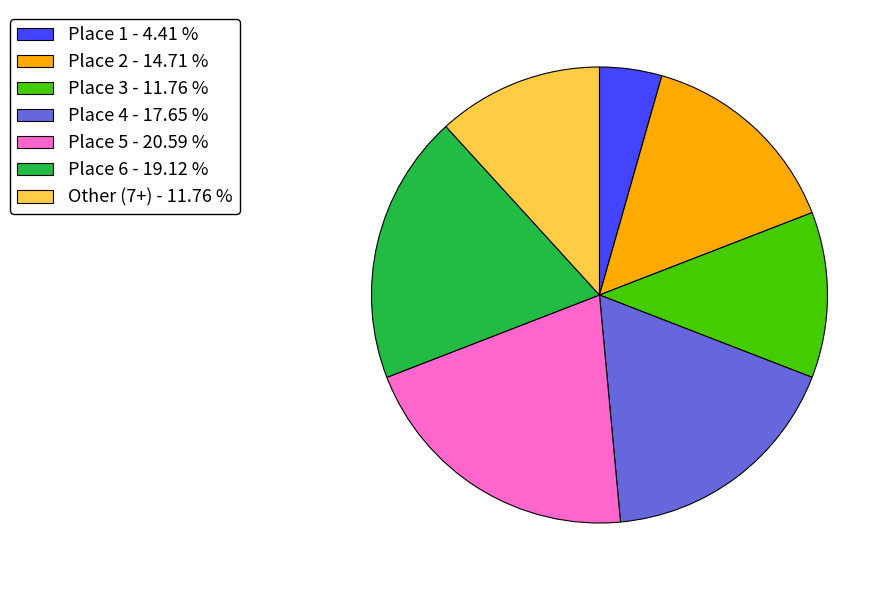

Does Place 5 - 20.59 % represent more than half of the total?

No